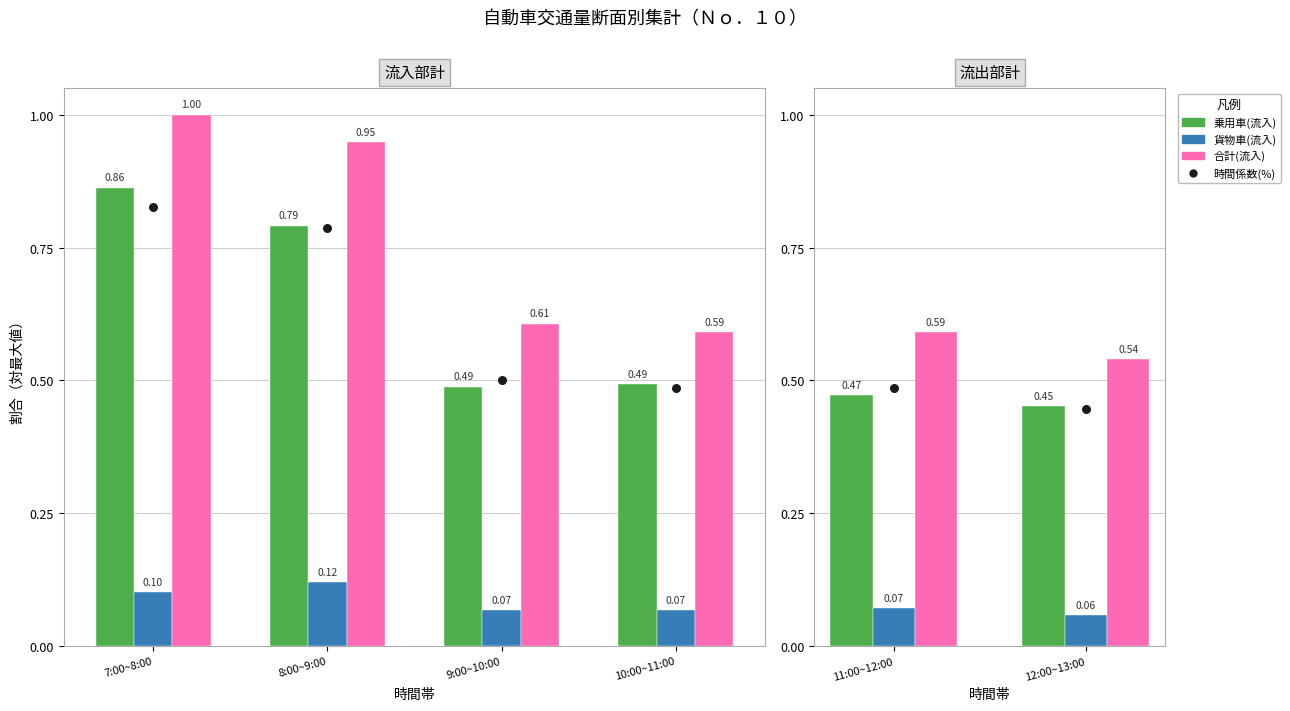

What are all the series names shown in the legend?

乗用車(流入), 貨物車(流入), 合計(流入), 時間係数(%)